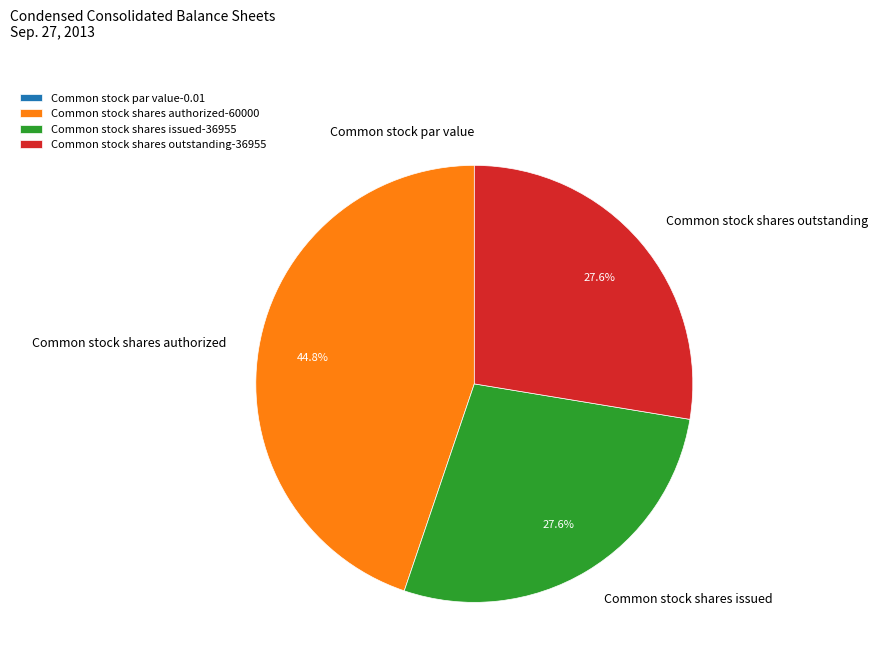

The Common stock shares authorized slice represents 45% of the pie. True or false?

True